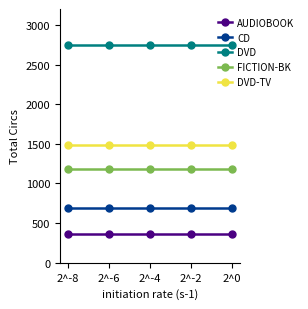

What is the value of the FICTION-BK point at the 2nd from the left?

1186